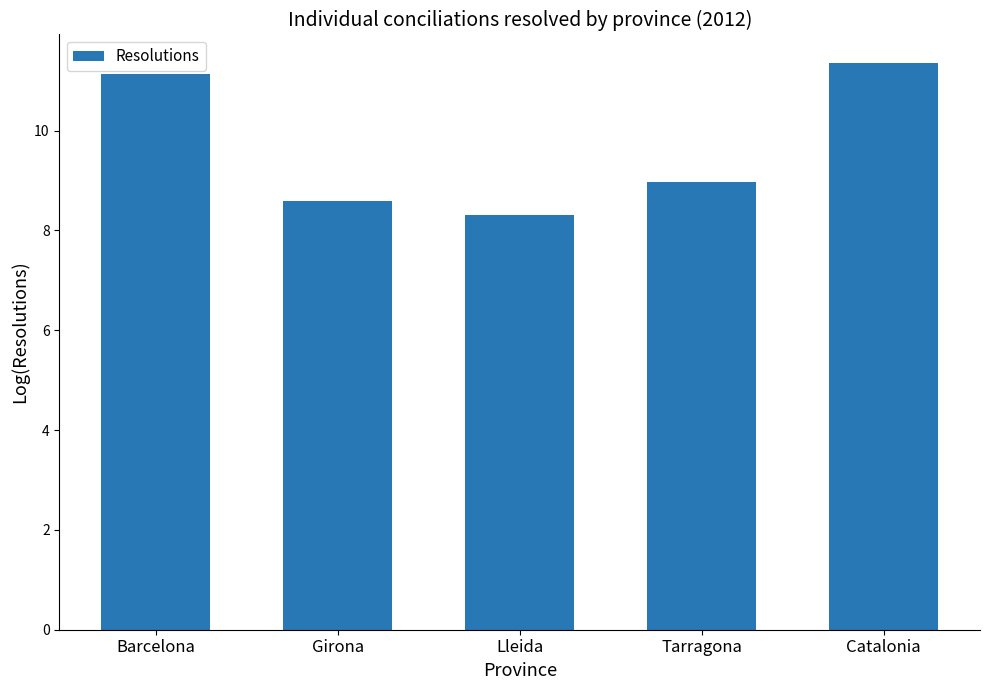

What is the ratio of the value at Tarragona to the value at Lleida?

1.1